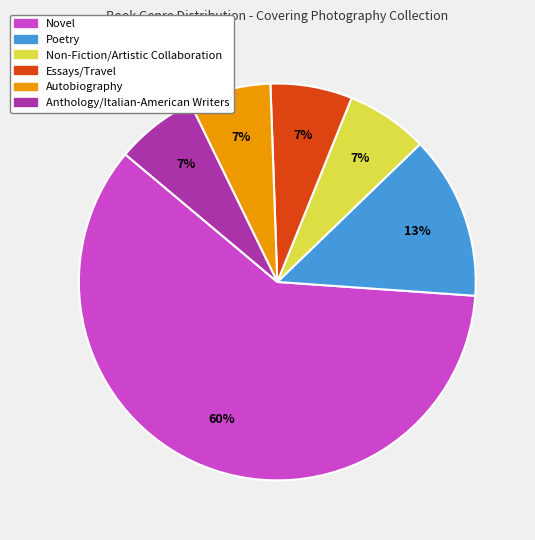

Which slice is the largest?

Novel